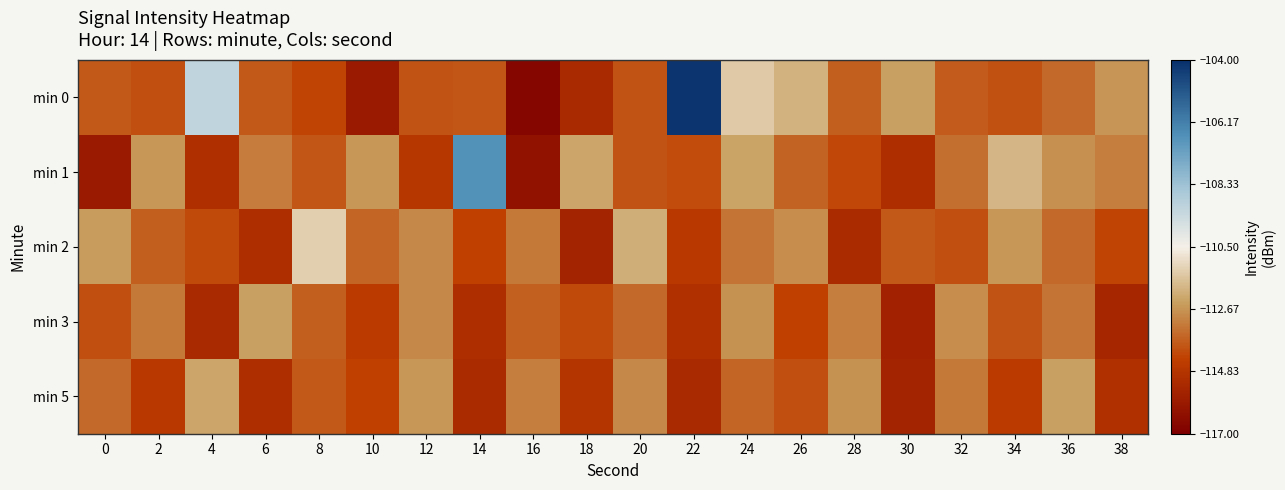

Count the number of data series in this chart.

5